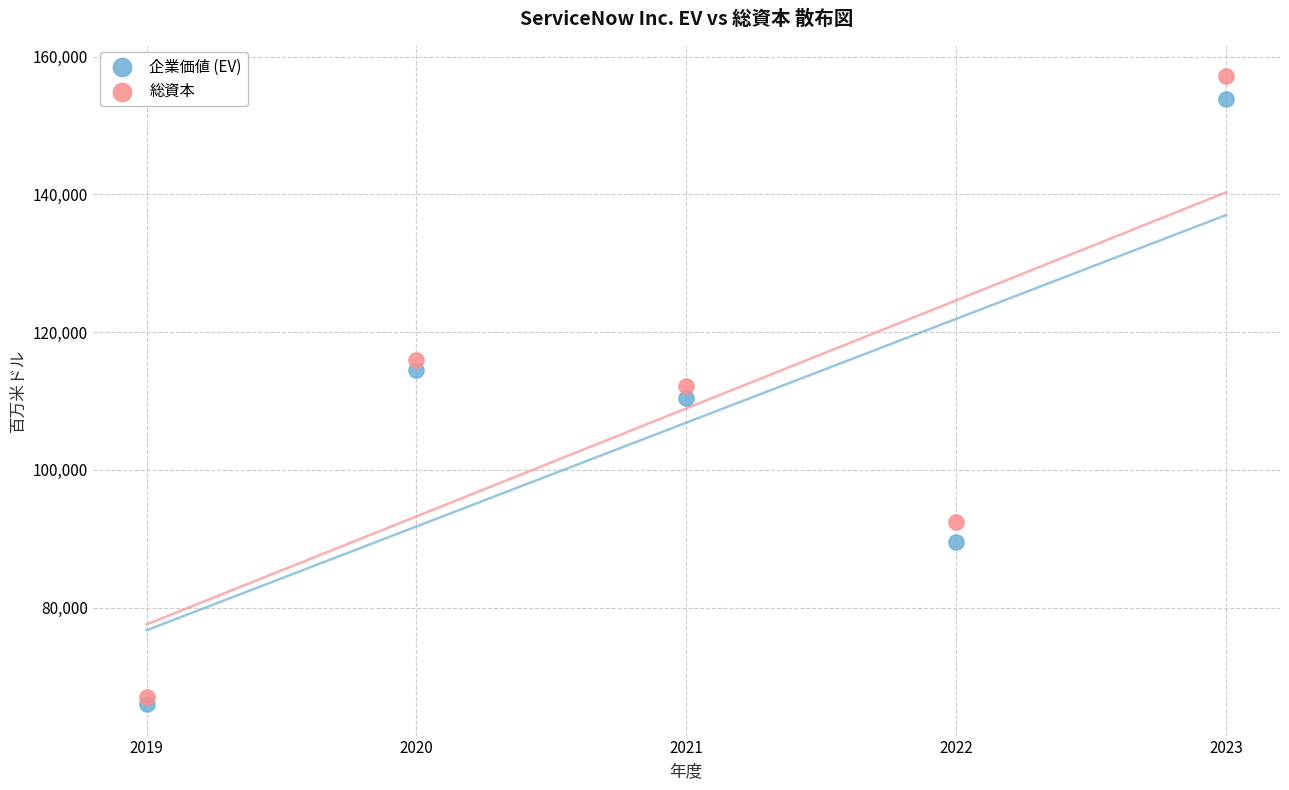

What are all the series names shown in the legend?

企業価値 (EV), 総資本